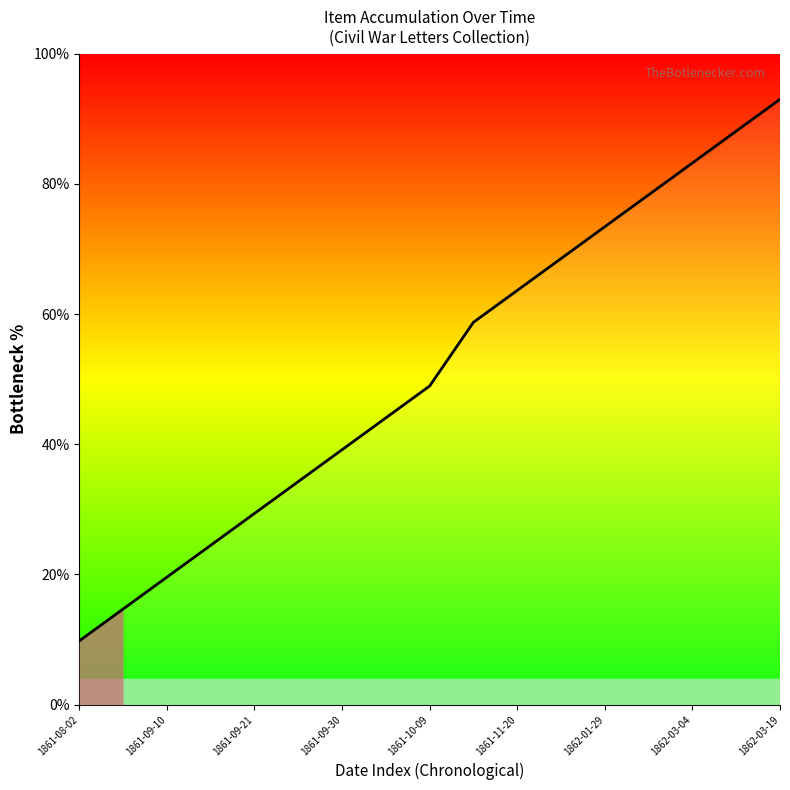

What is the change in value from 9 to 10?

+4.9